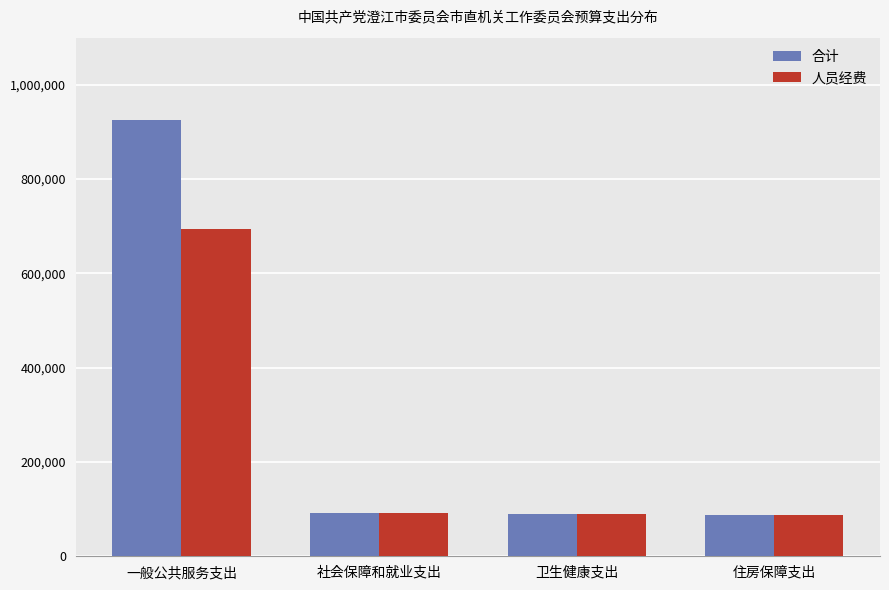

What are all the series names shown in the legend?

合计, 人员经费